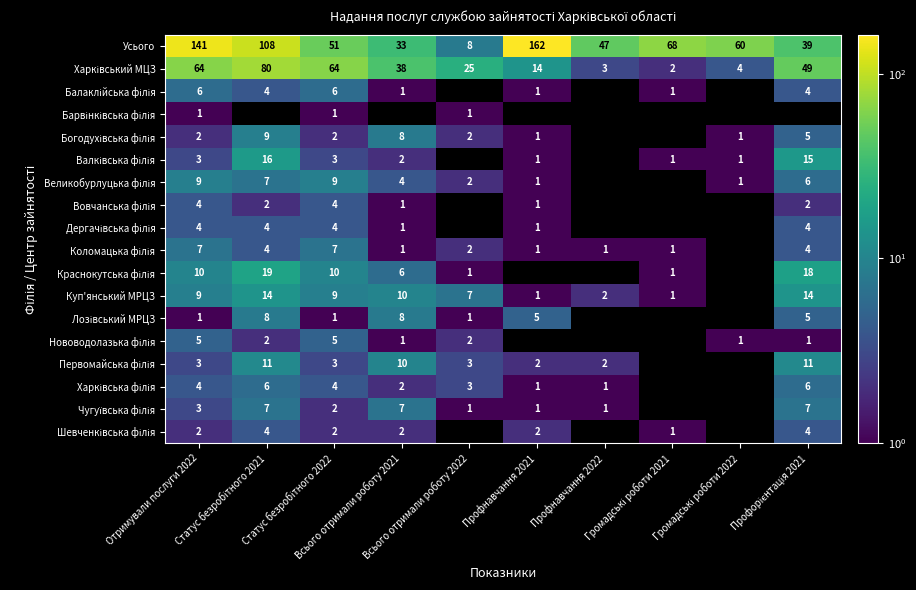

What is the difference between the second highest and minimum values in the Усього series?

133